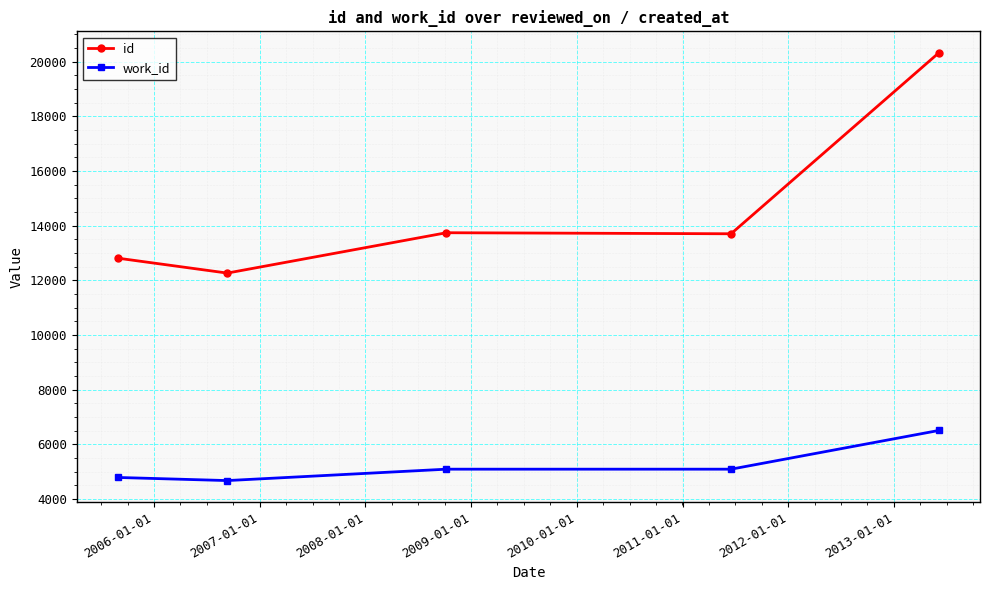

Count the number of data series in this chart.

2